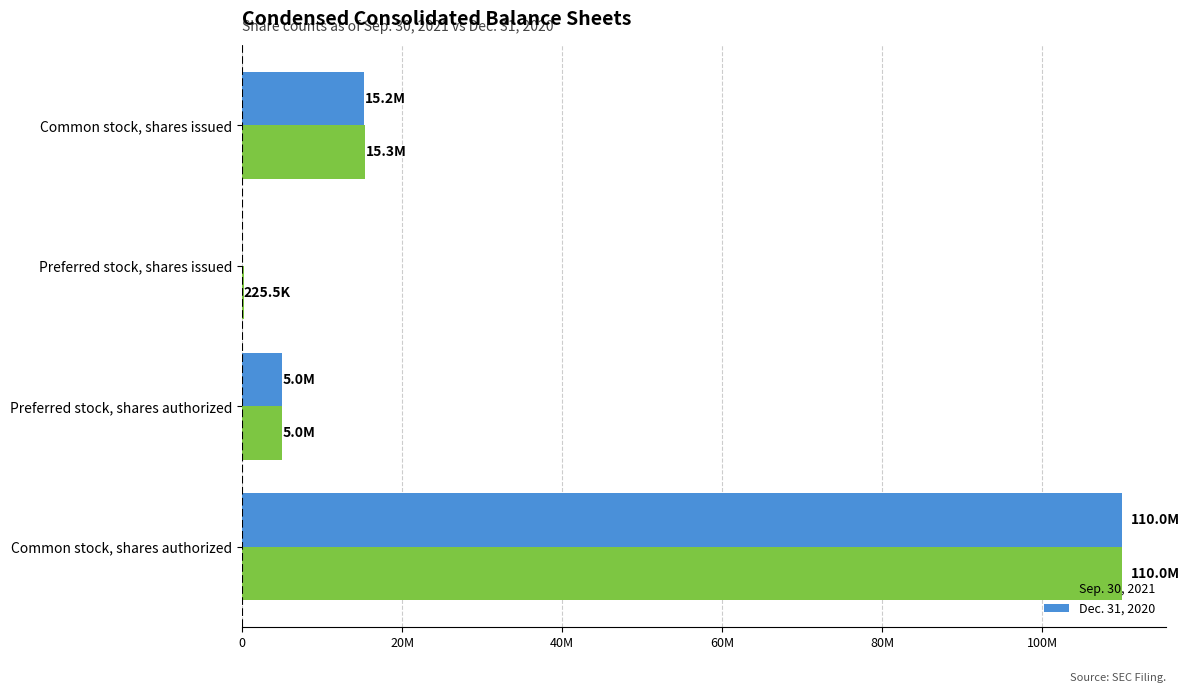

What are all the series names shown in the legend?

Sep. 30, 2021, Dec. 31, 2020